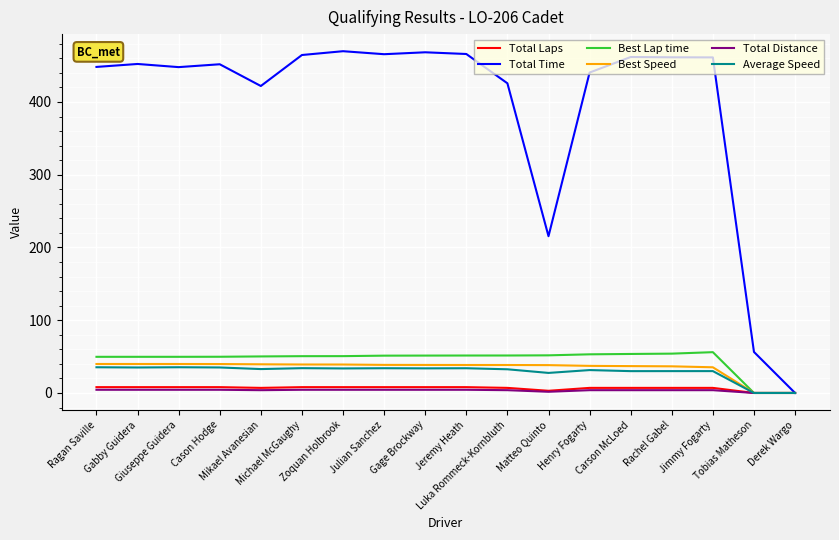

Which series has the largest total across all categories?

Total Time